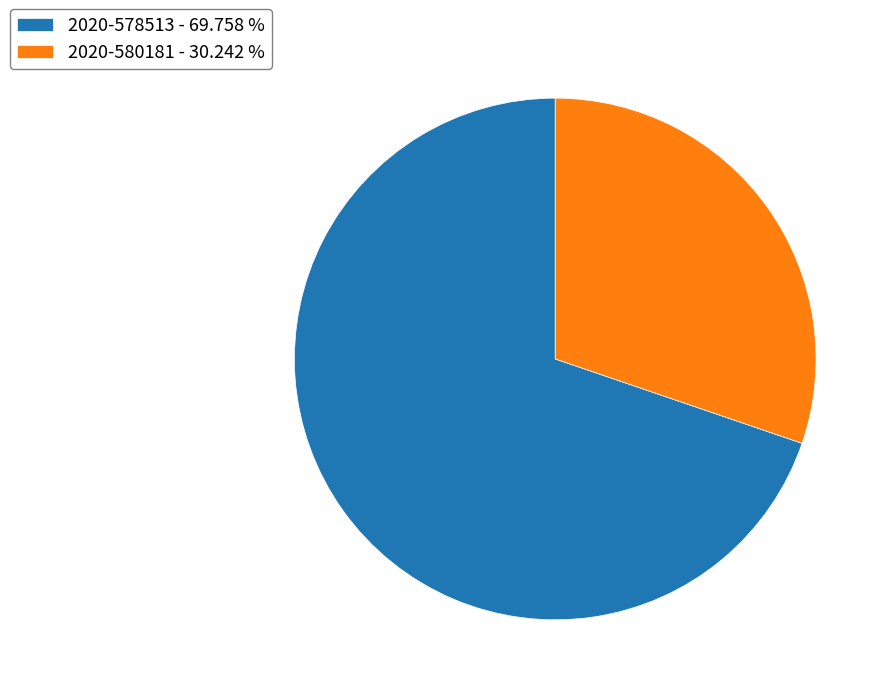

The 2020-578513 slice represents 77% of the pie. True or false?

False